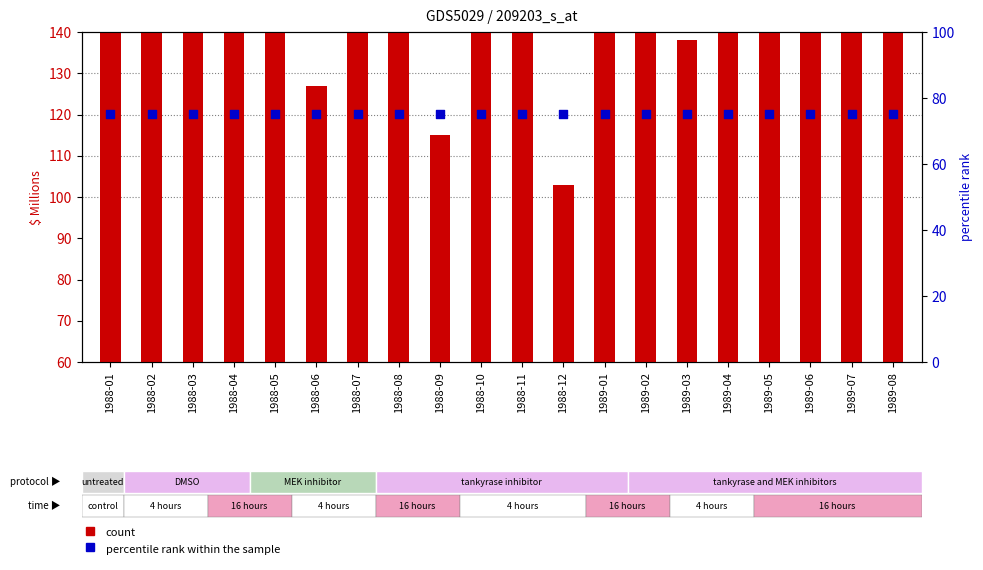

Which series contains the lowest Y value?

percentile rank within the sample